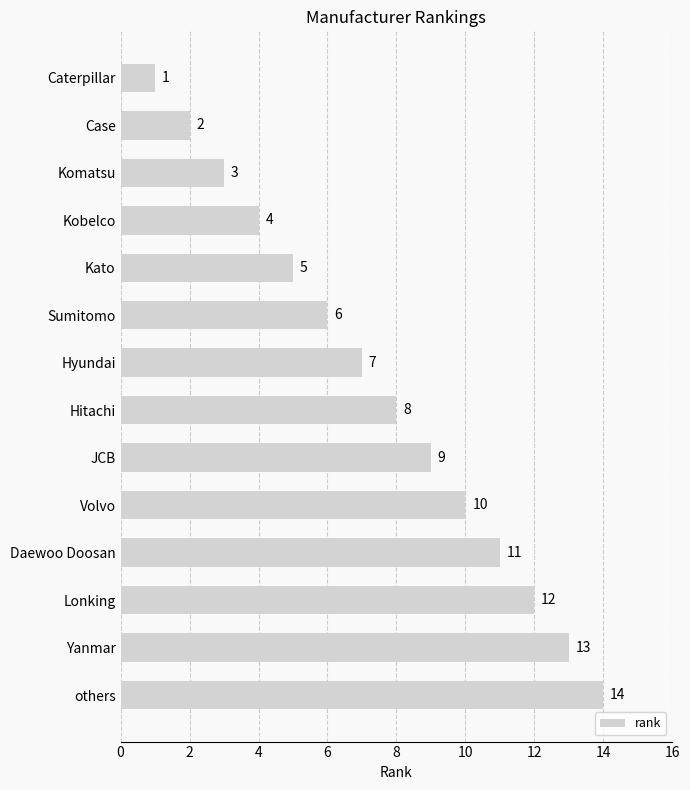

How many categories are shown in the chart?

14